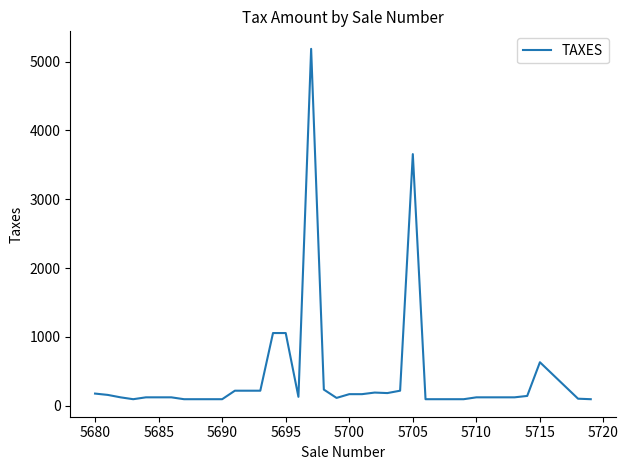

What is the difference between the maximum and minimum values?

5092.8